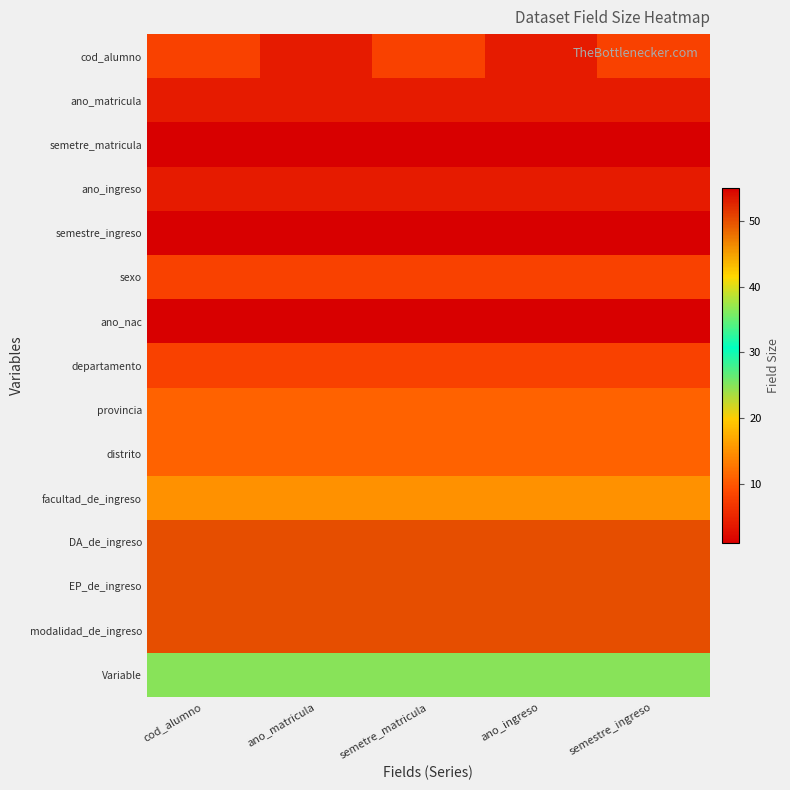

What is the greatest value displayed?

50